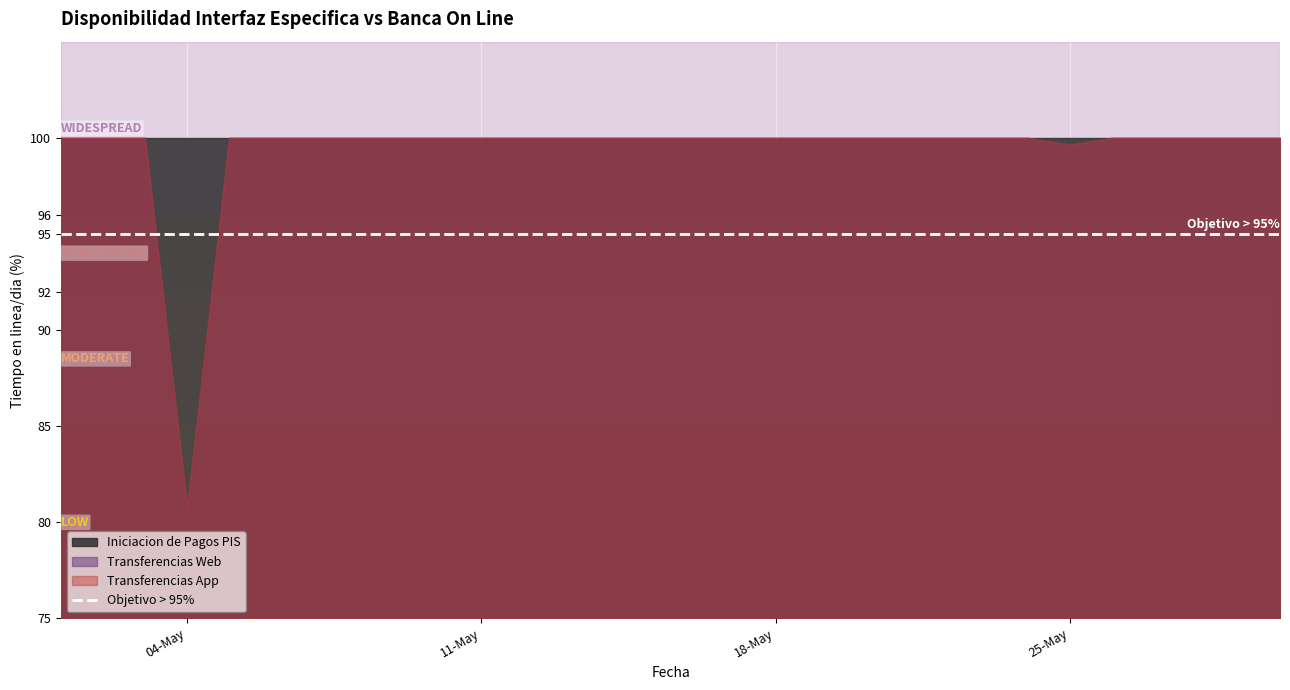

What is the value of the Transferencias Web point at the 6th from the left?

100.0